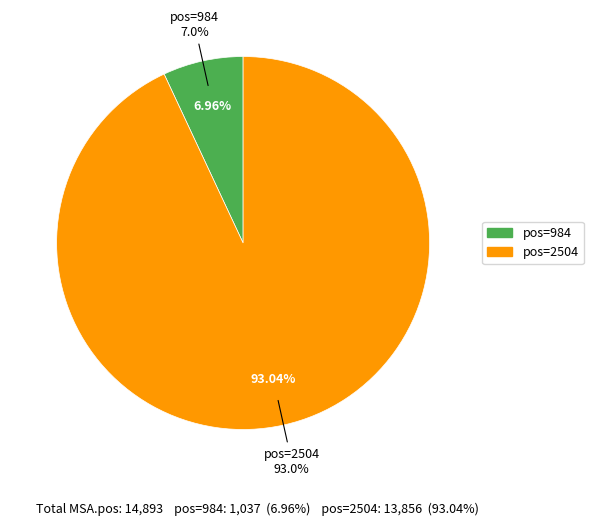

To the nearest percent, what portion does 2504 represent?

93%